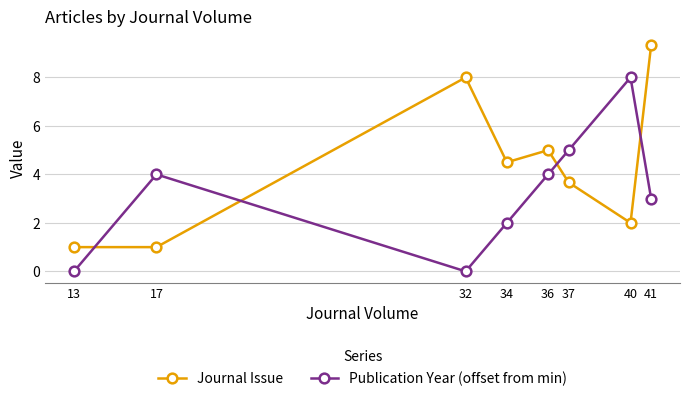

Which series changed the most between 32 and 40?

Publication Year (offset from min)